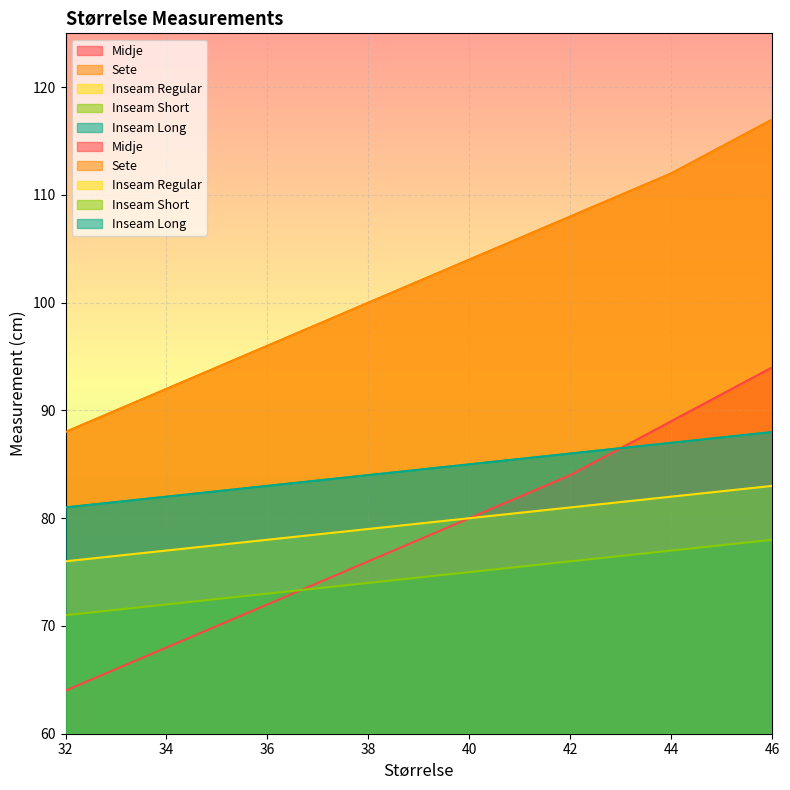

The value of Inseam Long at 38 is 84. True or false?

True